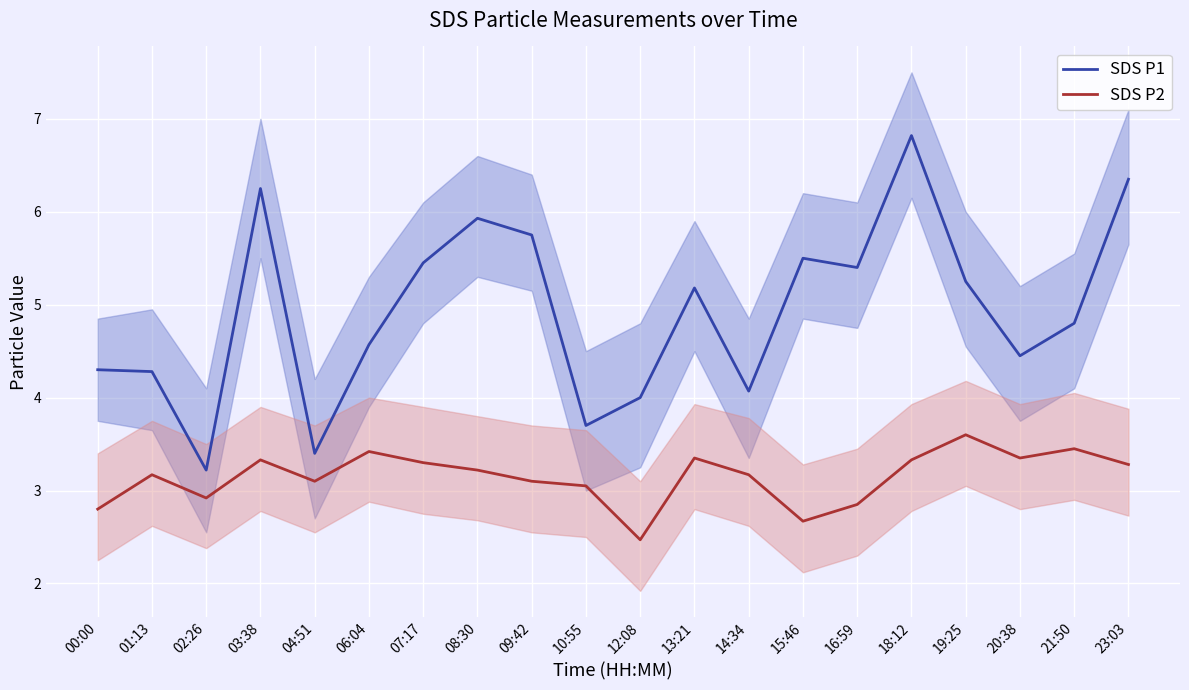

Reading left to right, extract all data points from this chart.

SDS P1: 00:00=4.3	01:13=4.3	02:26=3.2	03:38=6.2	04:51=3.4	06:04=4.6	07:17=5.5	08:30=5.9	09:42=5.8	10:55=3.7	12:08=4.0	13:21=5.2	14:34=4.1	15:46=5.5	16:59=5.4	18:12=6.8	19:25=5.2	20:38=4.5	21:50=4.8	23:03=6.3
SDS P2: 00:00=2.8	01:13=3.2	02:26=2.9	03:38=3.3	04:51=3.1	06:04=3.4	07:17=3.3	08:30=3.2	09:42=3.1	10:55=3.0	12:08=2.5	13:21=3.4	14:34=3.2	15:46=2.7	16:59=2.9	18:12=3.3	19:25=3.6	20:38=3.4	21:50=3.5	23:03=3.3